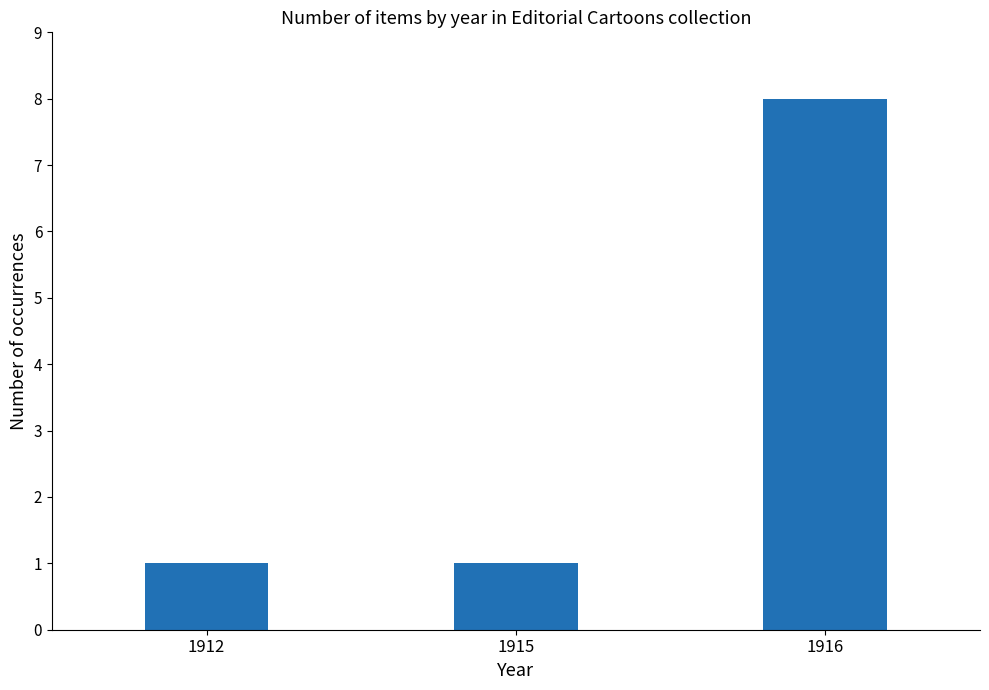

What is the sum of the values at 1915 and 1912?

2